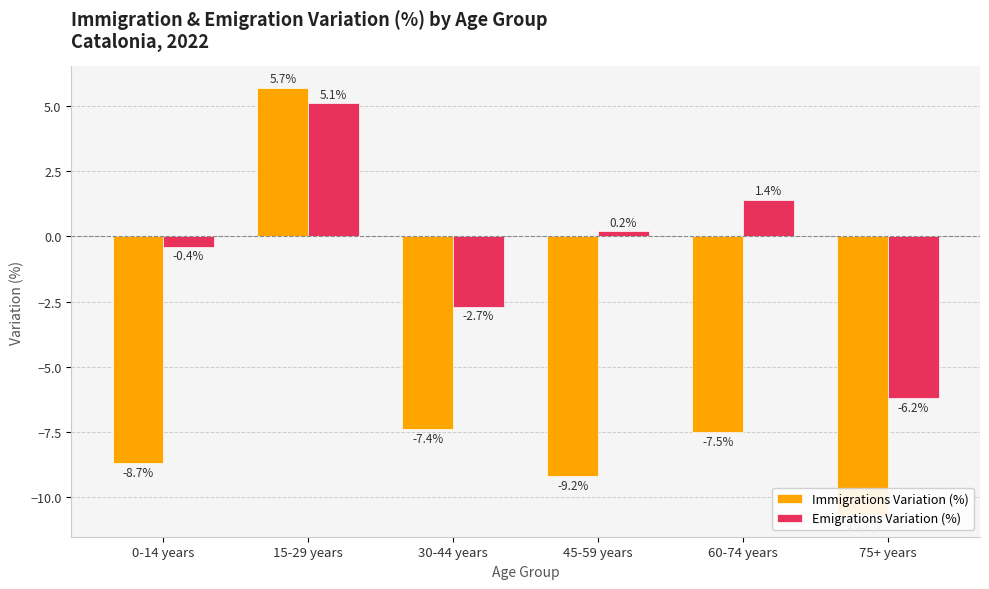

At which label is Immigrations Variation (%) closest to -2?

30-44 years